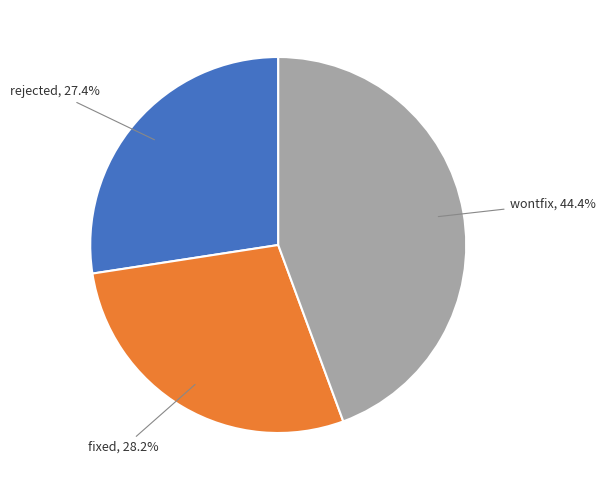

Count the number of slices in the pie.

3